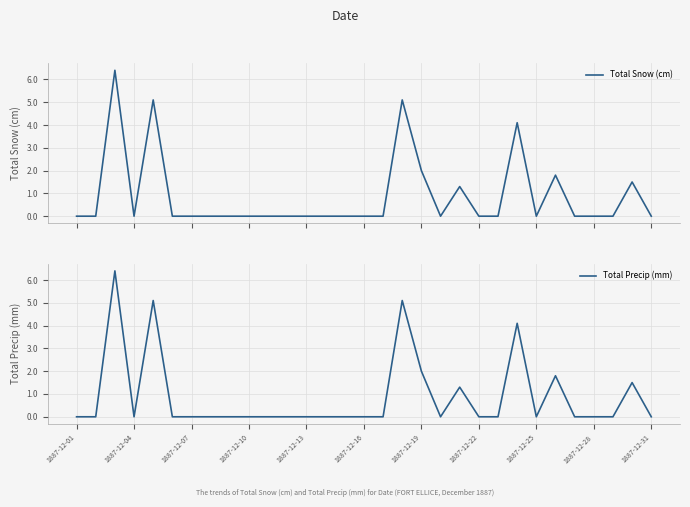

Reading right to left, extract all data points from this chart.

Total Snow (cm): 0.0	1.5	0.0	0.0	0.0	1.8	0.0	4.1	0.0	0.0	1.3	0.0	2.0	5.1	0.0	0.0	0.0	0.0	0.0	0.0	0.0	0.0	0.0	0.0	0.0	0.0	5.1	0.0	6.4	0.0	0.0
Total Precip (mm): 0.0	1.5	0.0	0.0	0.0	1.8	0.0	4.1	0.0	0.0	1.3	0.0	2.0	5.1	0.0	0.0	0.0	0.0	0.0	0.0	0.0	0.0	0.0	0.0	0.0	0.0	5.1	0.0	6.4	0.0	0.0